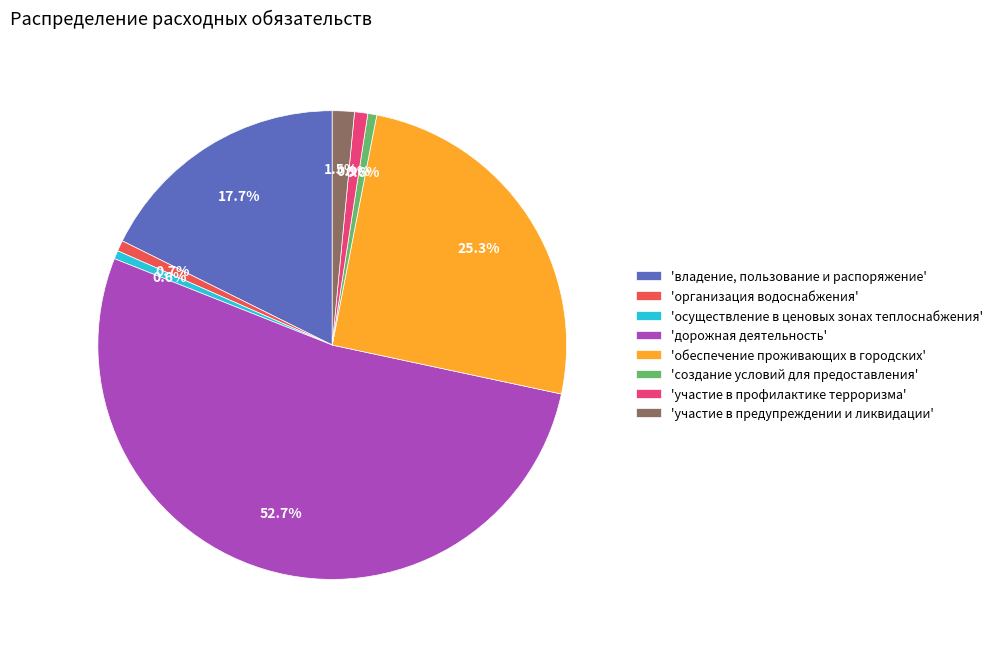

Which category has the biggest portion of the pie?

'дорожная деятельность'